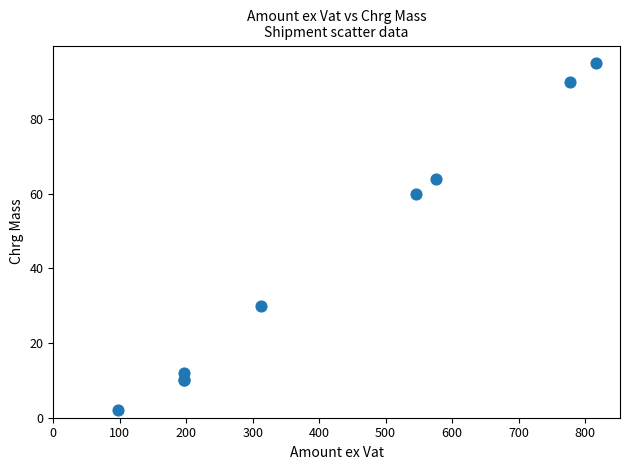

What Y value in the scatter plot is closest to 48?

60